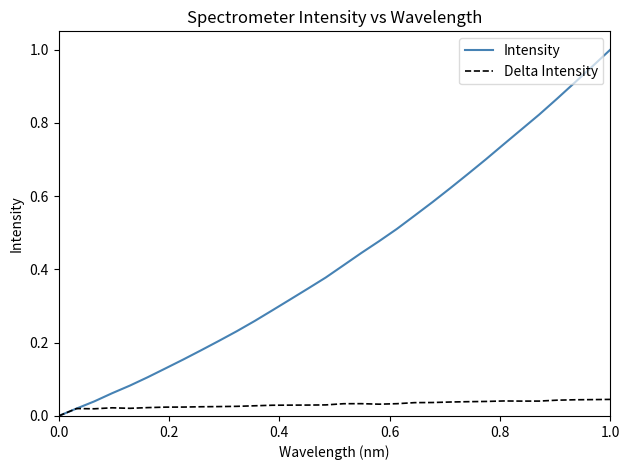

Which series has the largest range (max minus min)?

Intensity